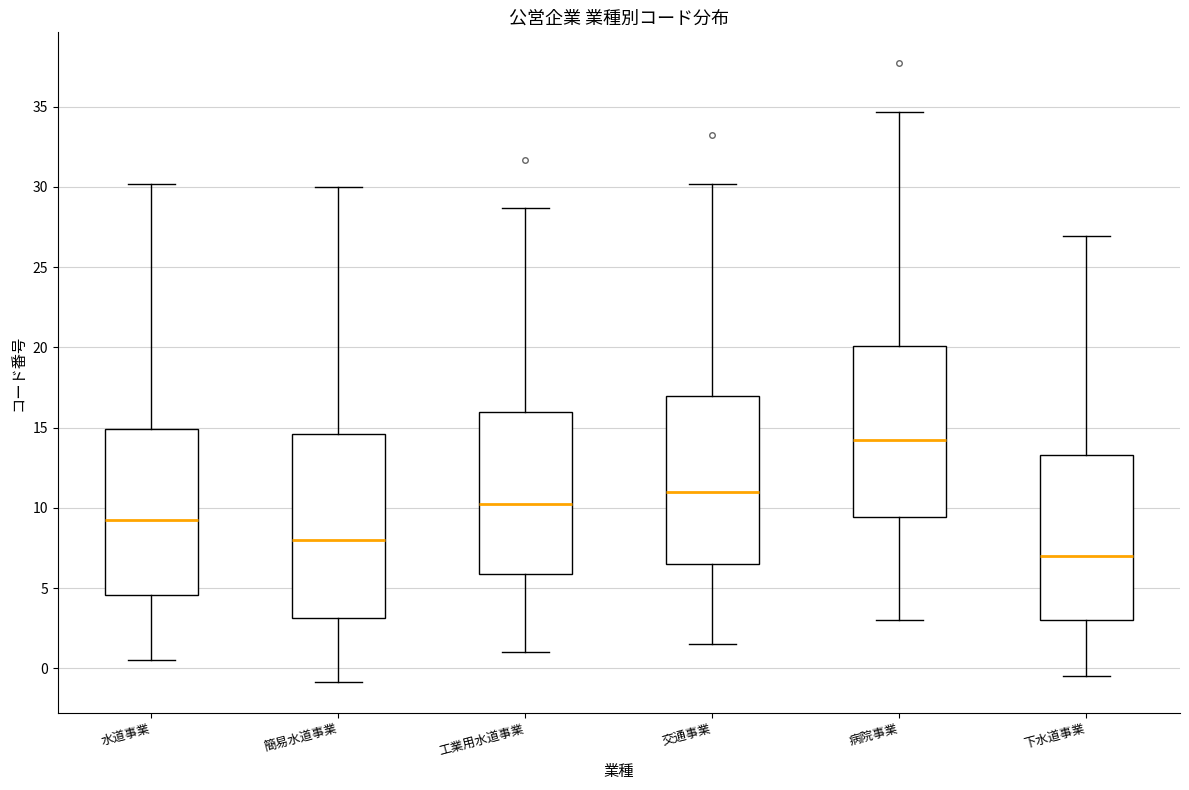

Where does the lower whisker of the box for 交通事業 end on the y-axis? The values are not printed on the chart, so give them approximately, as read against the axis.

1.5